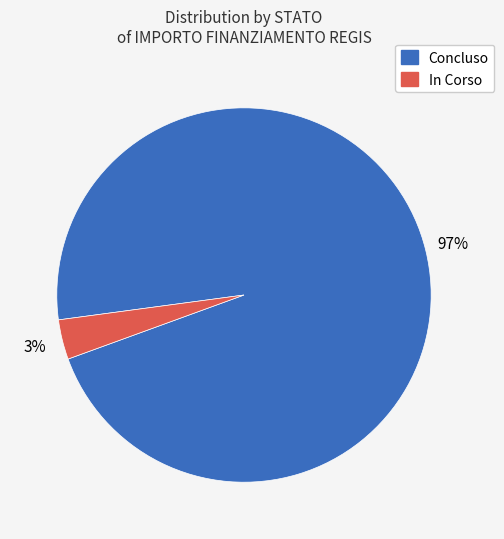

Which category has the smallest portion of the pie?

In Corso